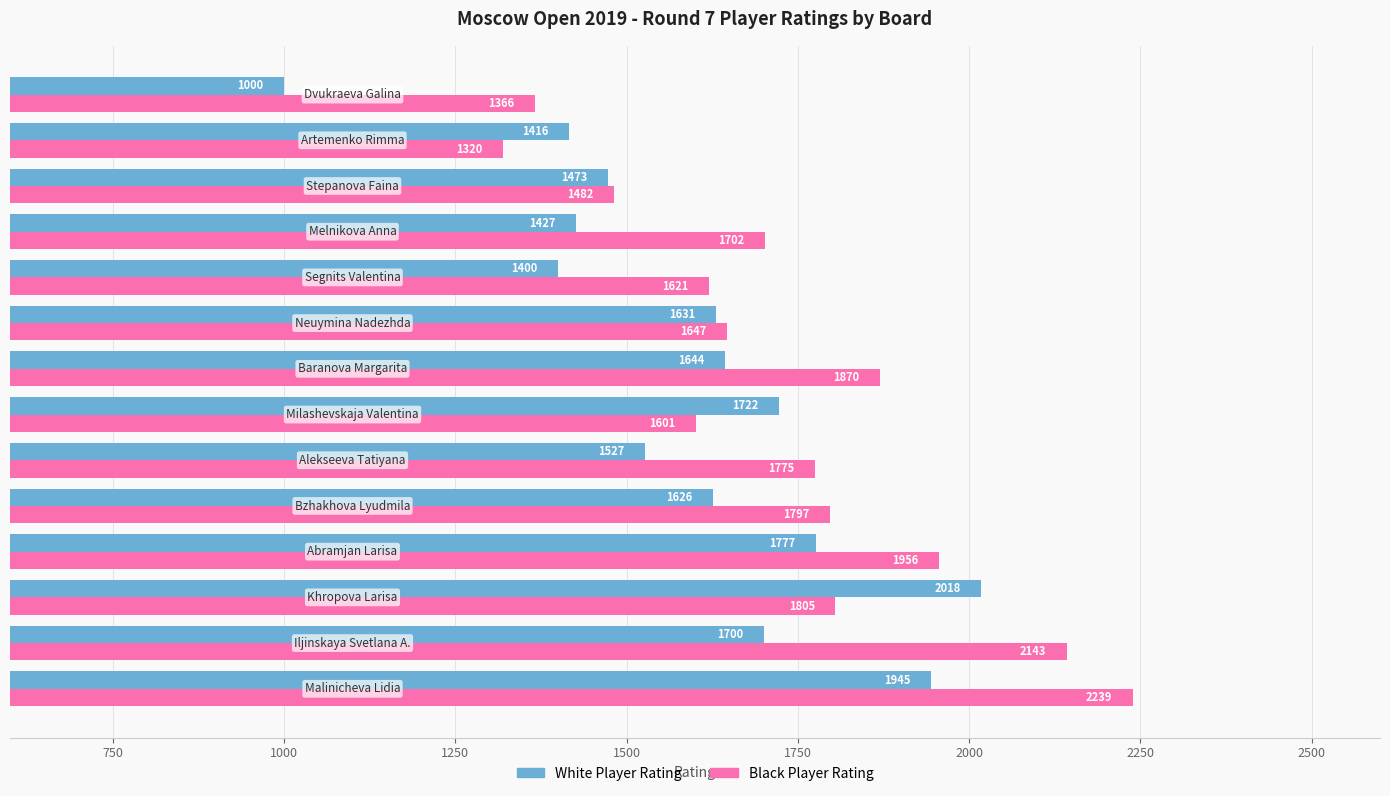

What is the greatest value displayed?

2239